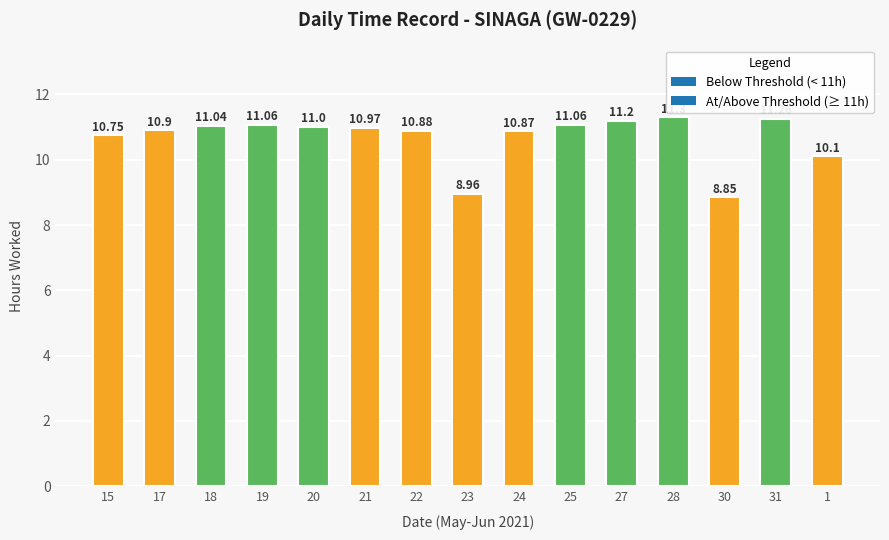

Which label corresponds to the smallest value in the chart?

30